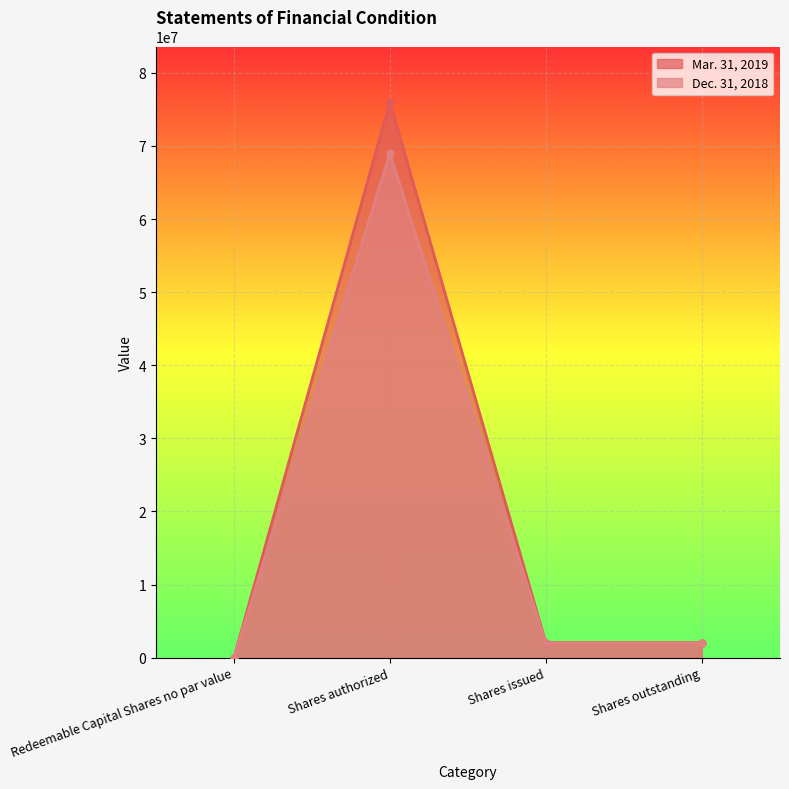

True or false: Mar. 31, 2019 and Dec. 31, 2018 cross at least once.

False